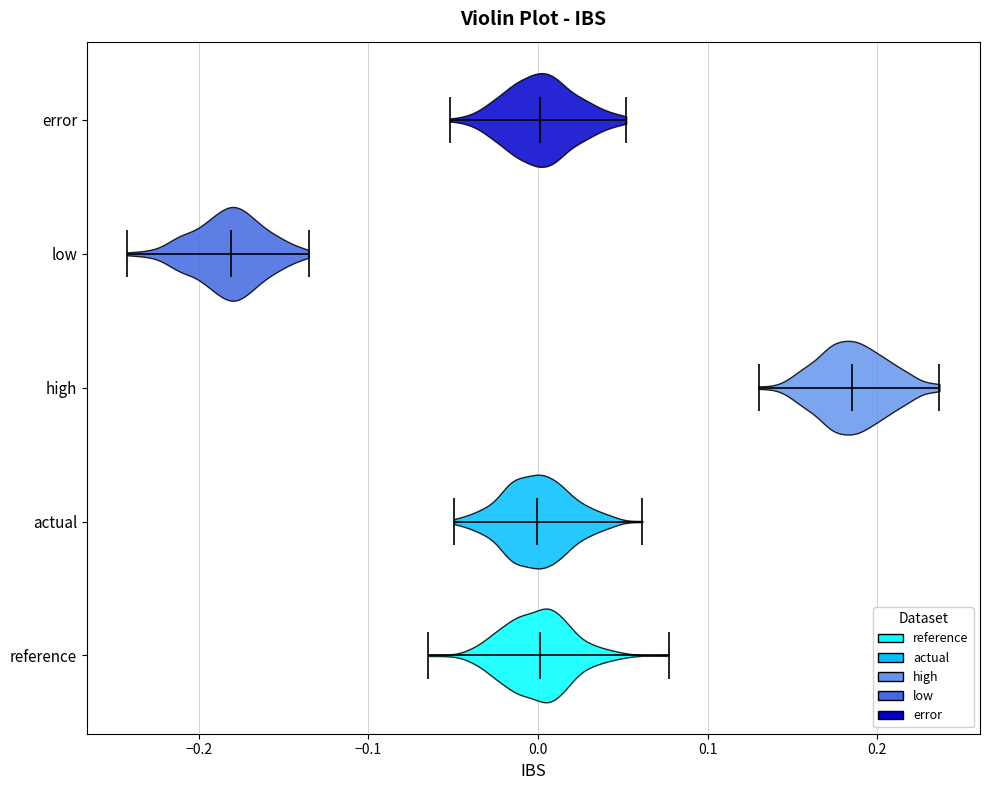

What is the lowest point the violin for error reaches on the x-axis? The values are not printed on the chart, so give them approximately, as read against the axis.

-0.05